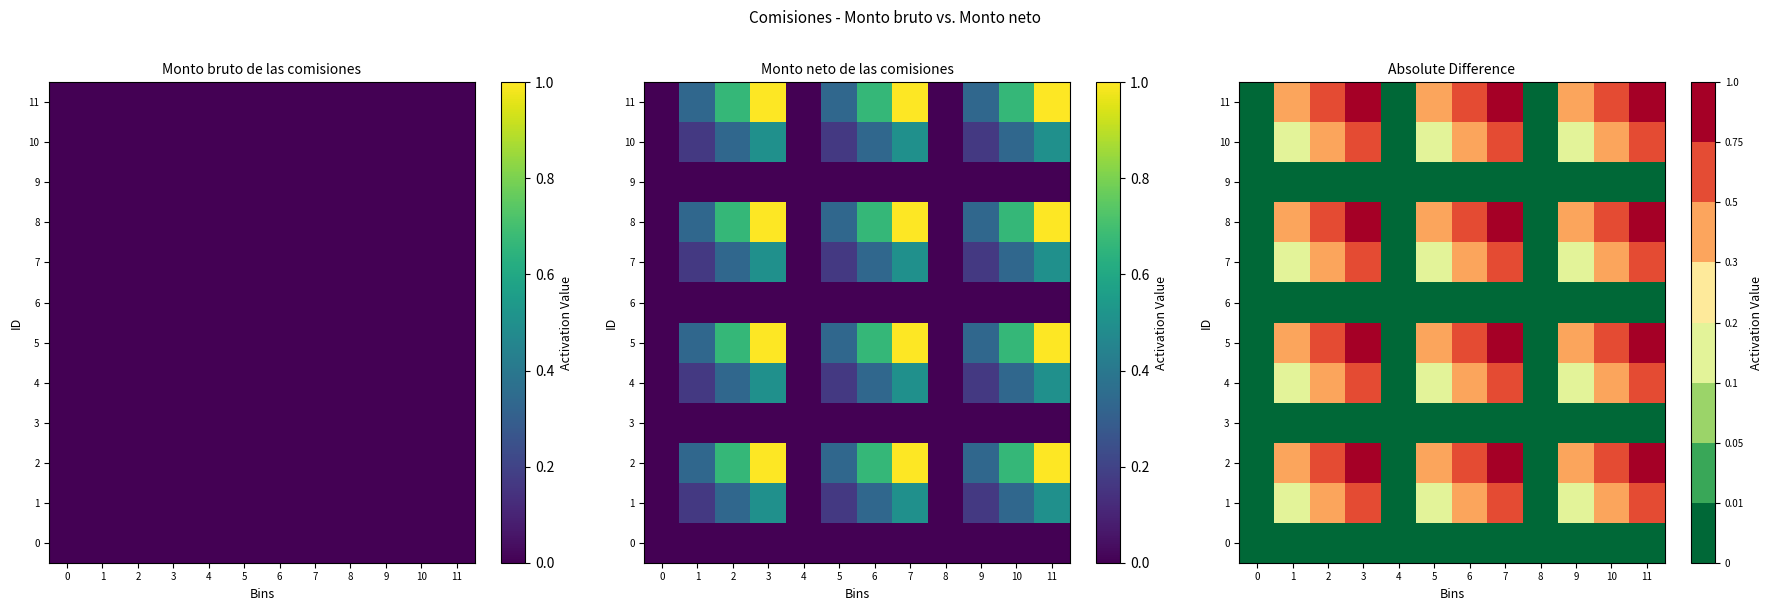

What is the approximate value of 7 at 10?

0.3